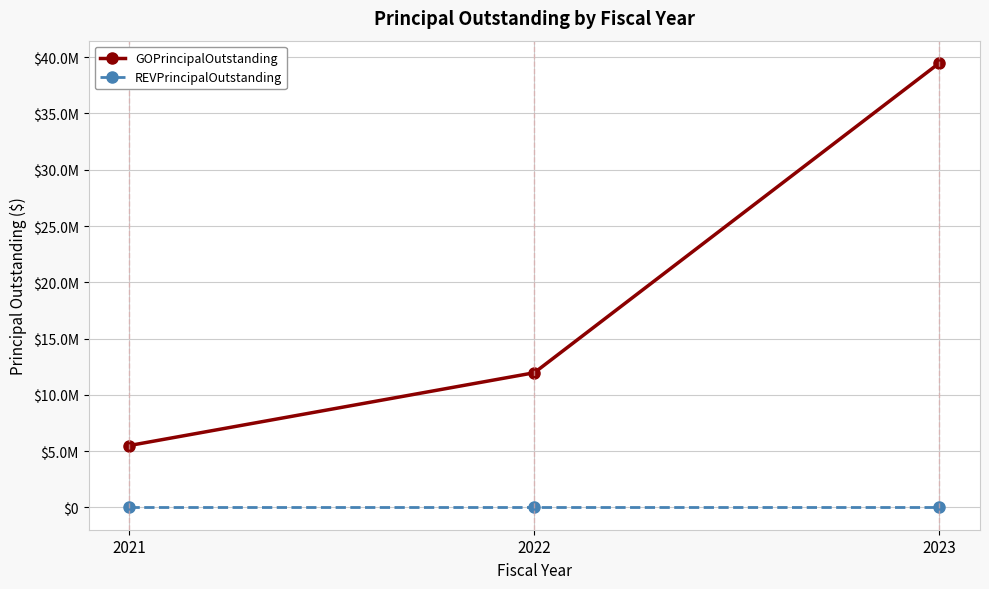

Which label corresponds to the largest value in the chart?

2023